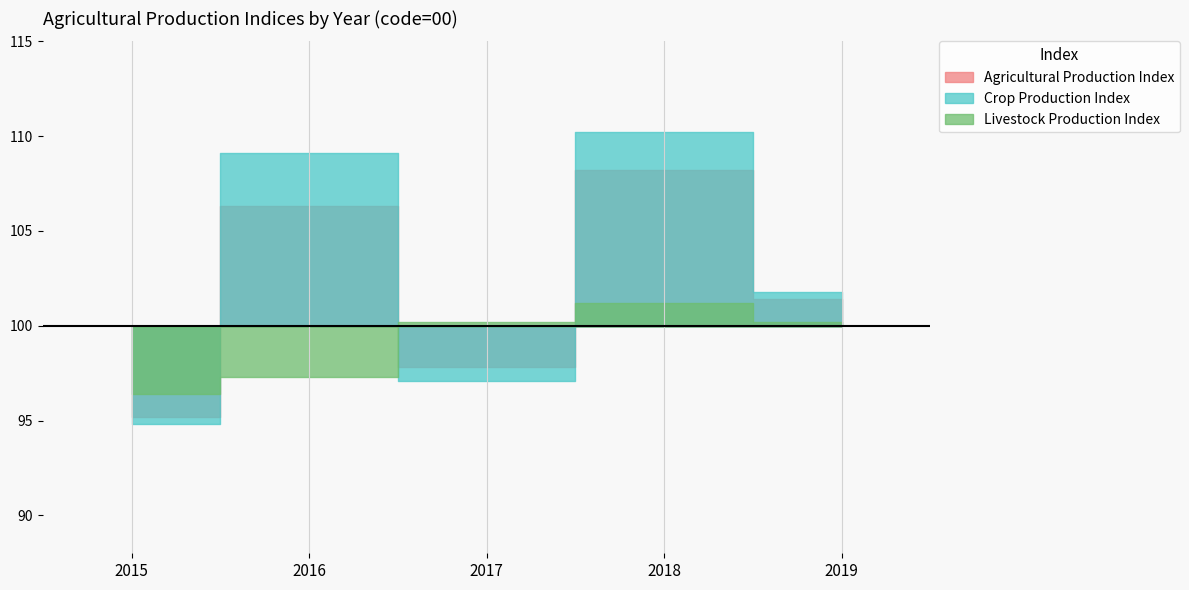

What is the value of the Livestock Production Index point at the 5th from the left?

100.2